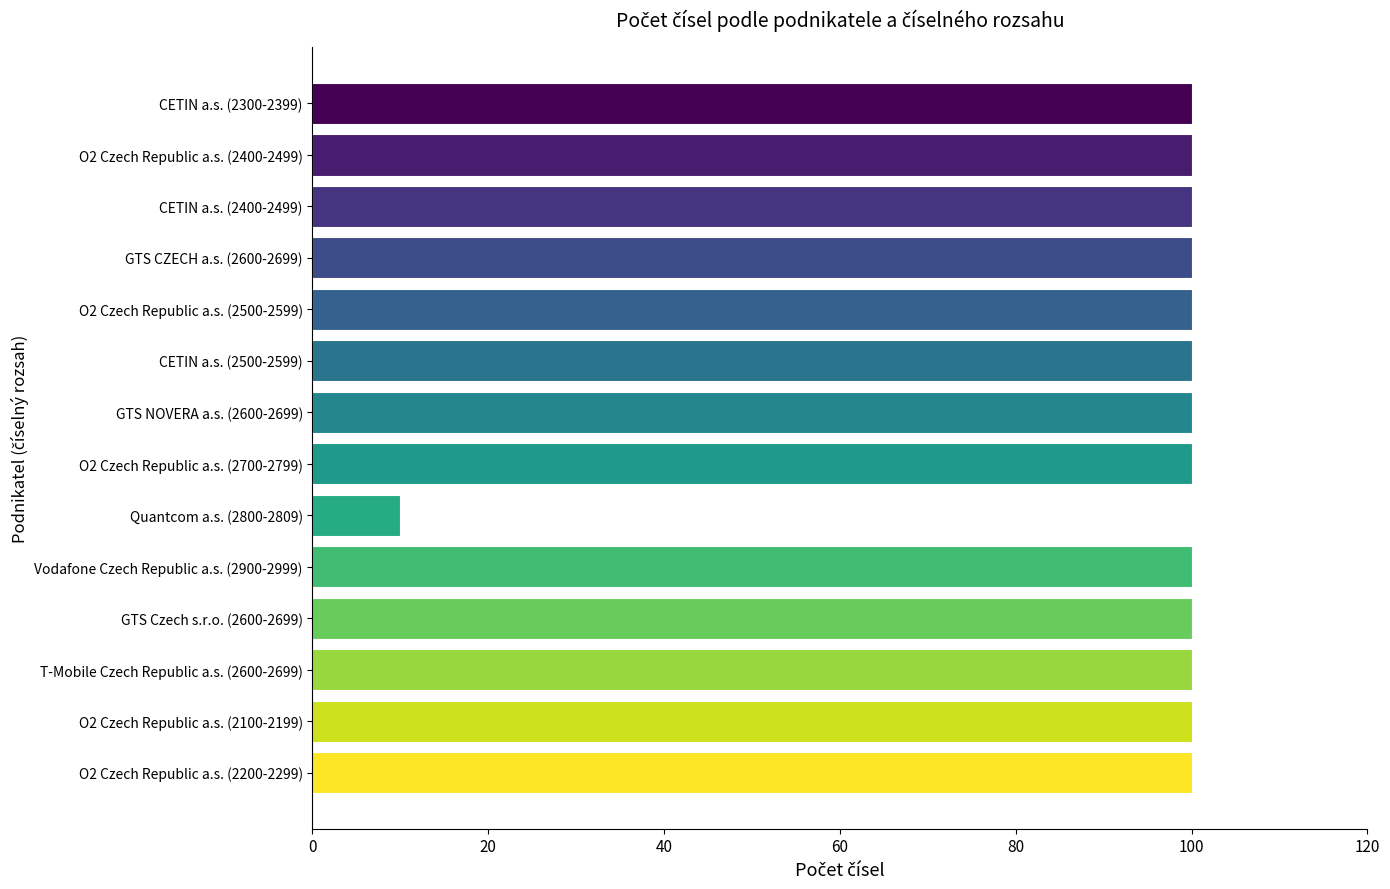

What is the label of the 7th bar from the bottom?

O2 Czech Republic a.s. (2700-2799)